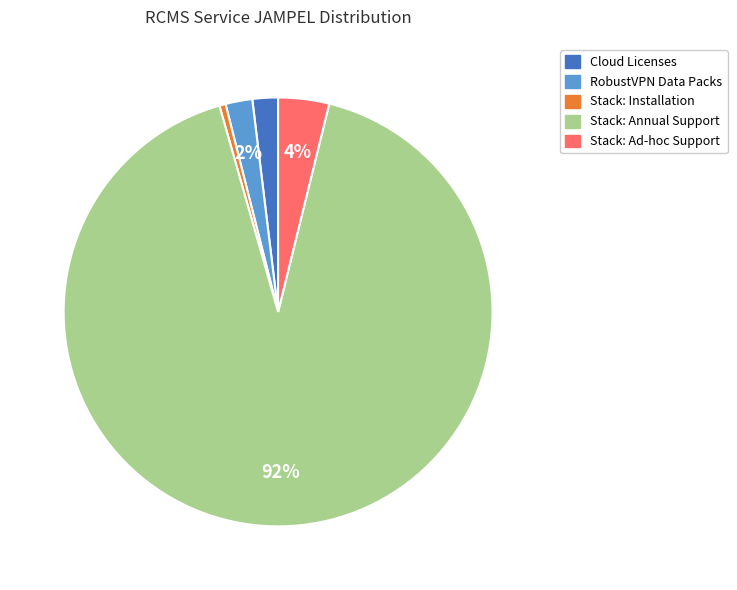

How many segments does this pie chart have?

5